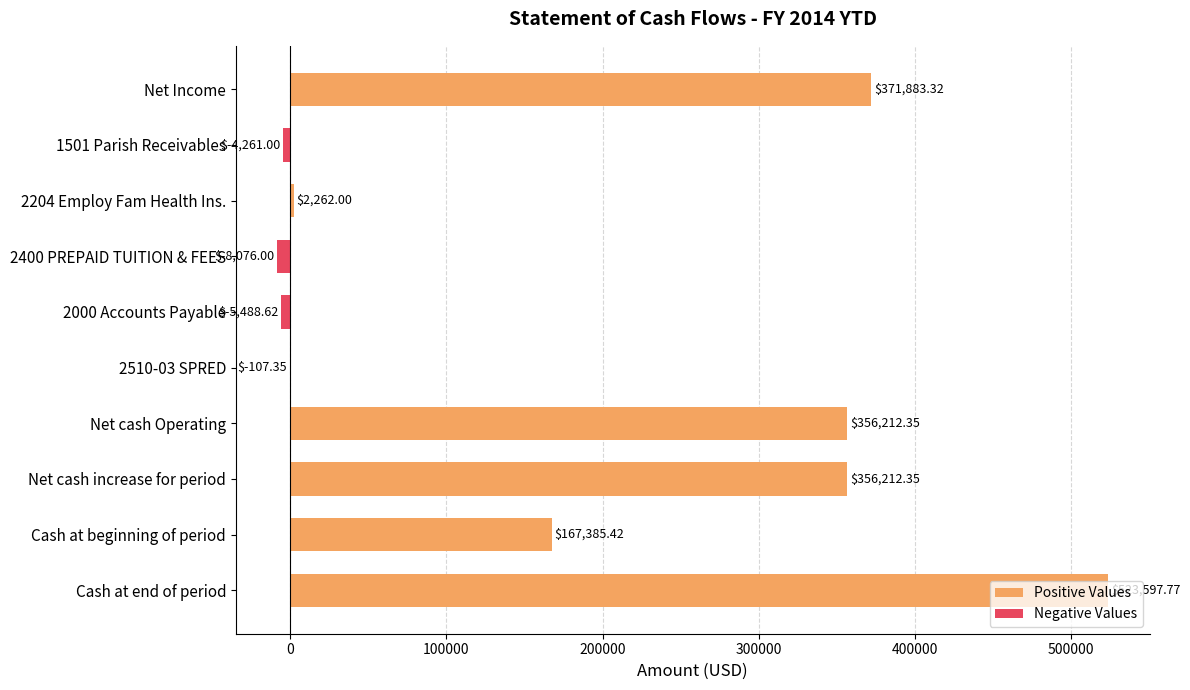

What is the sum of the Negative Values values at 1501 Parish Receivables and 2000 Accounts Payable?

-9749.6